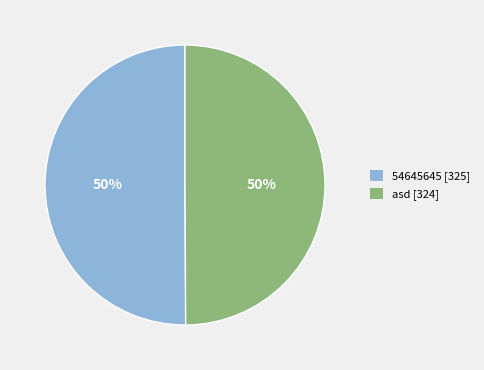

How many slices are in this pie chart?

2